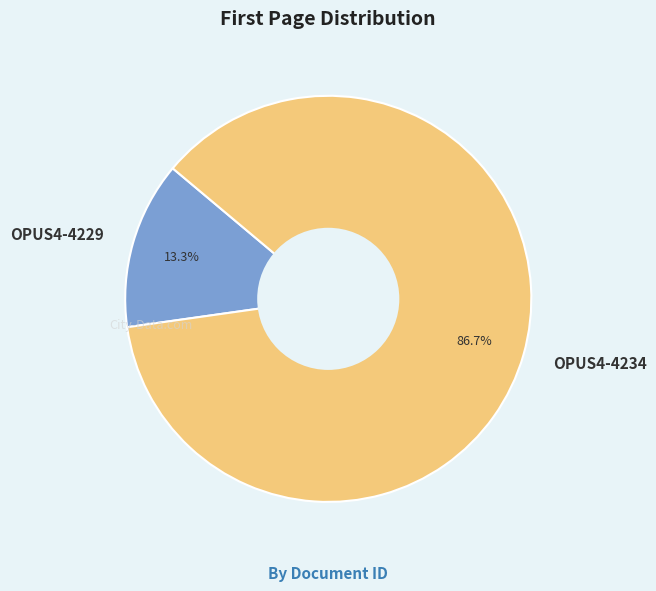

What is the largest slice in the pie chart?

OPUS4-4234